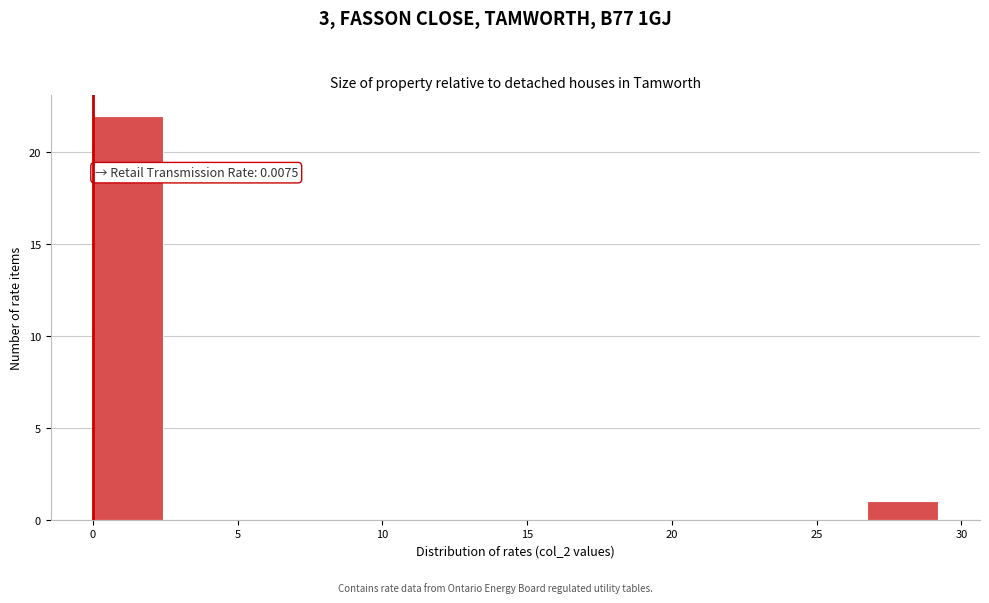

Which range on the x-axis has the tallest bar?

0.0 to 2.5